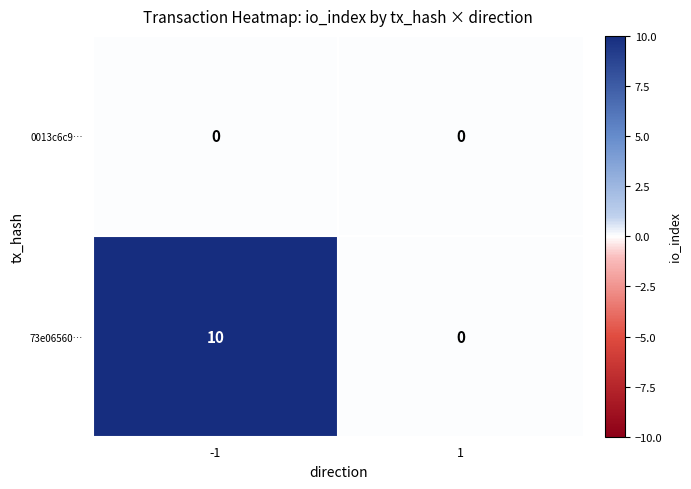

Reading right to left, list all the values displayed in this chart.

0013c6c9…: 1=0	-1=0
73e06560…: 1=0	-1=10